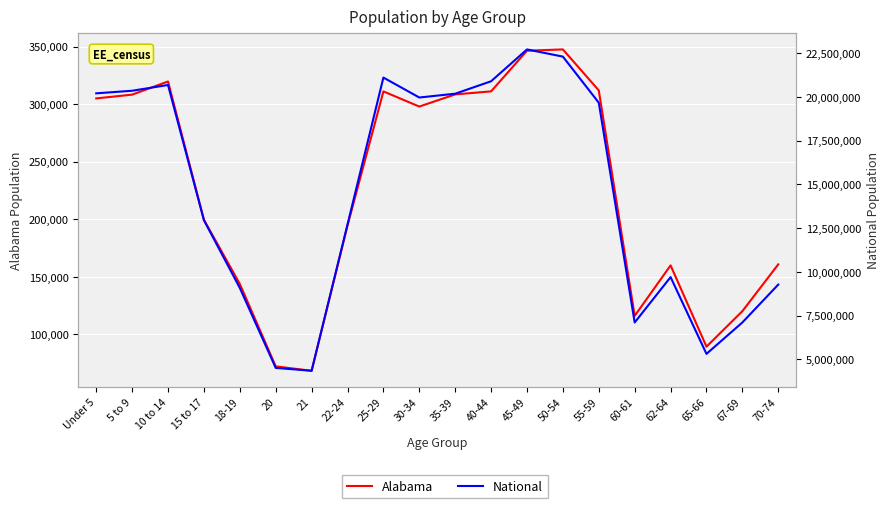

What is the sum of all Alabama values?

4492445